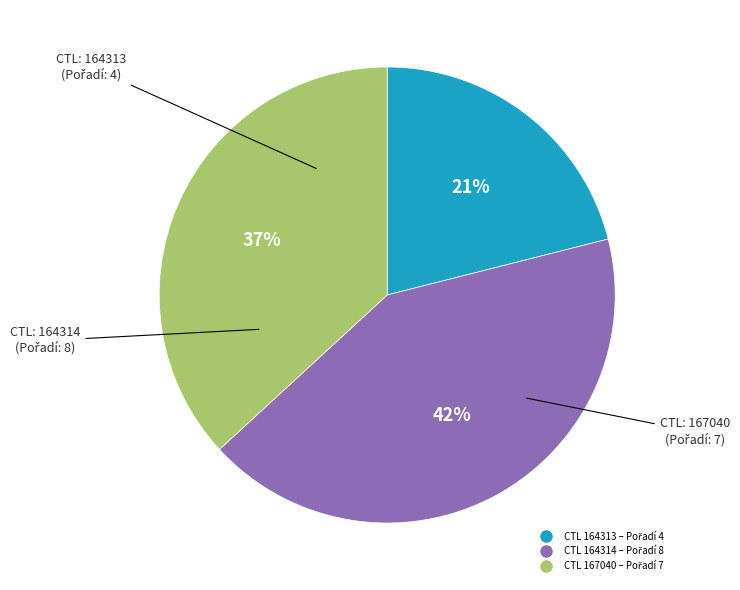

Is there any slice that represents more than half of the pie?

No